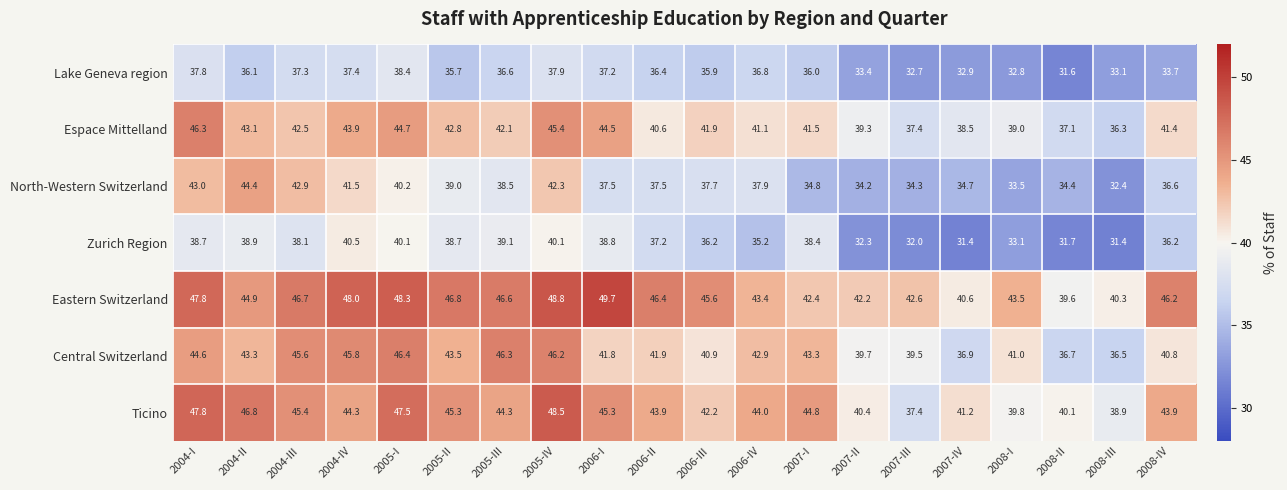

How many categories are shown in the chart?

20